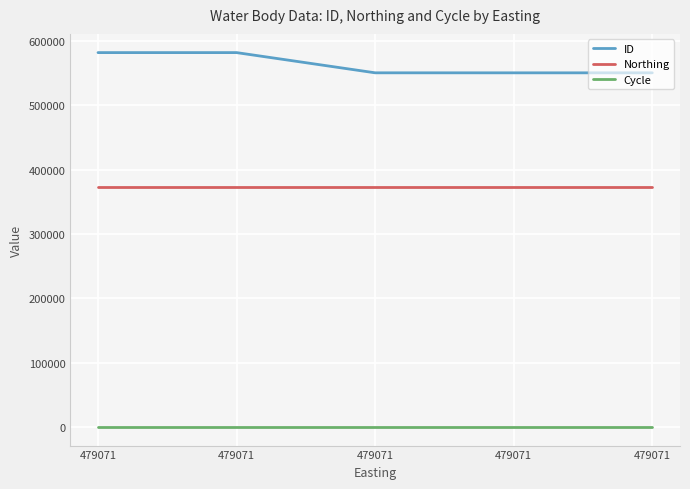

Is this an area chart (filled region under the line)?

No